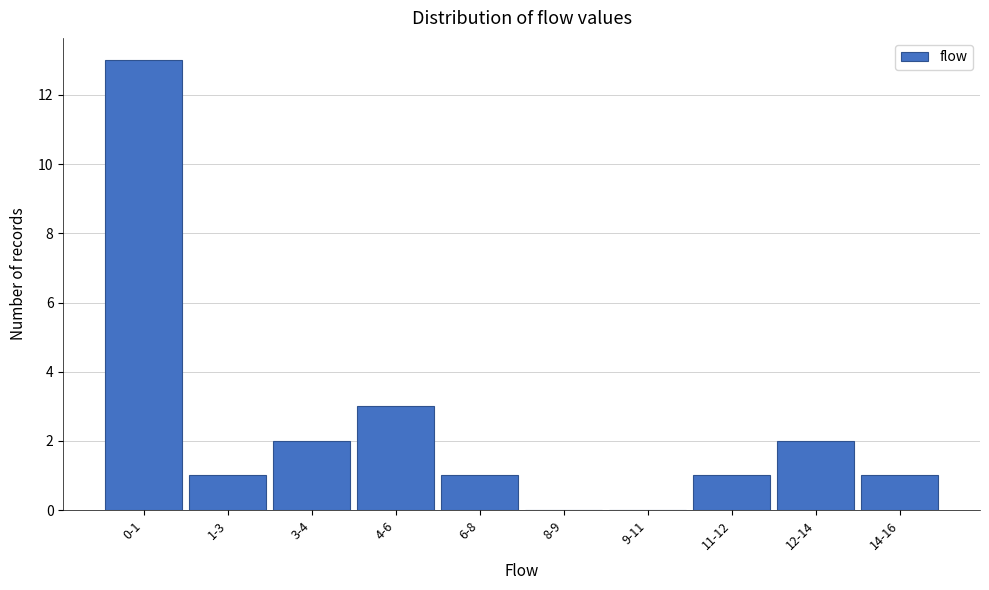

Reading left to right, what are all the values shown in this chart?

0-1=13	1-3=1	3-4=2	4-6=3	6-8=1	8-9=0	9-11=0	11-12=1	12-14=2	14-16=1